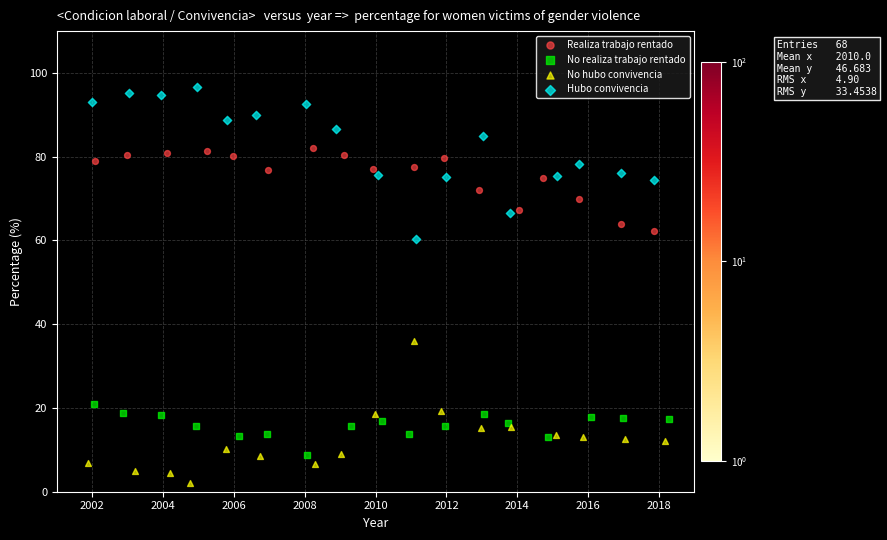

Which series contains the lowest Y value?

No hubo convivencia